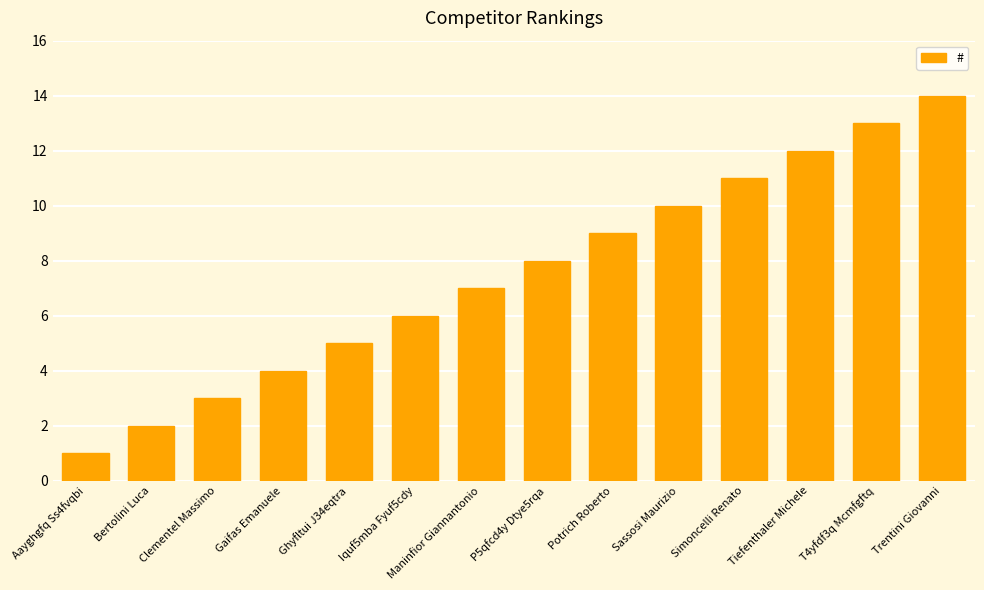

How many bars are there in total?

14